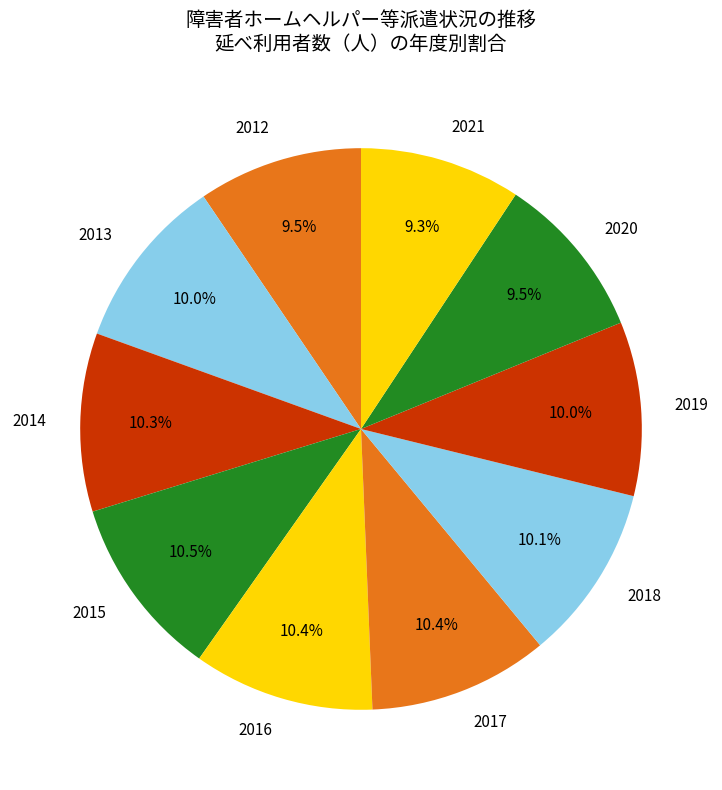

How many segments does this pie chart have?

10